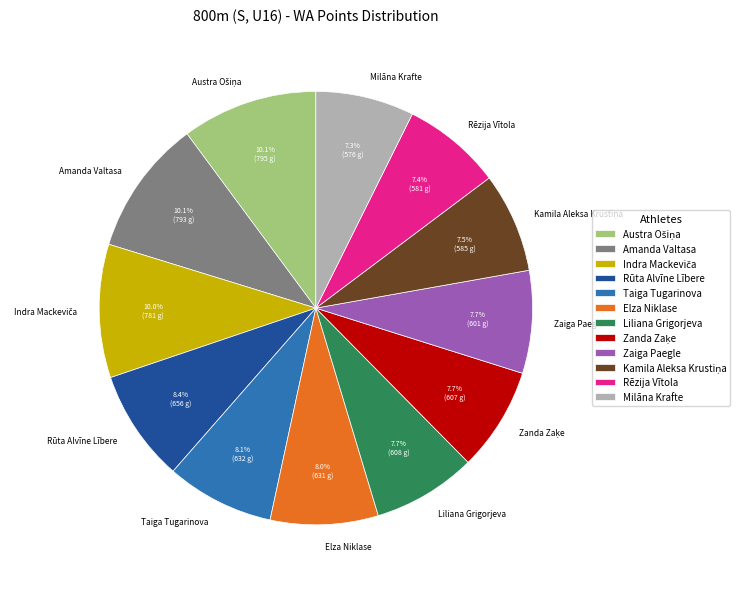

Is there any slice that represents more than half of the pie?

No